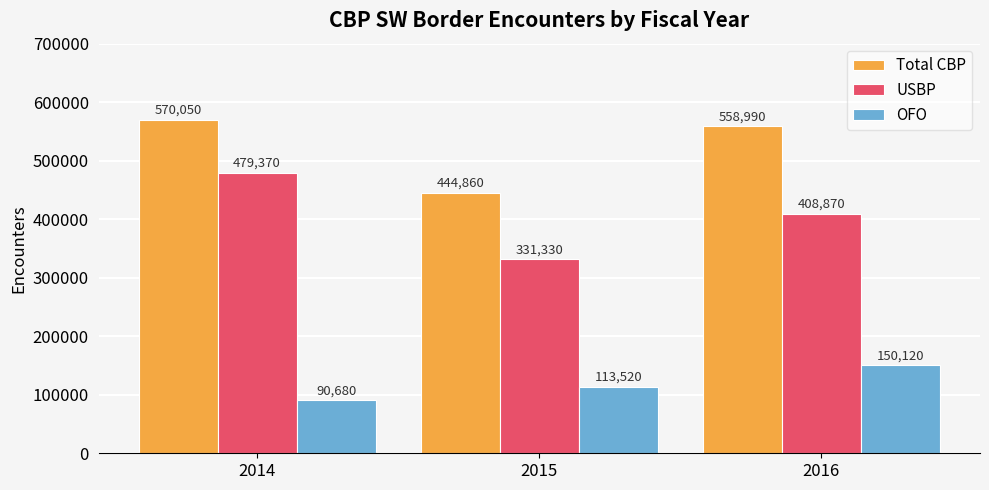

What is the value of the USBP bar at the 3rd from the left?

408870